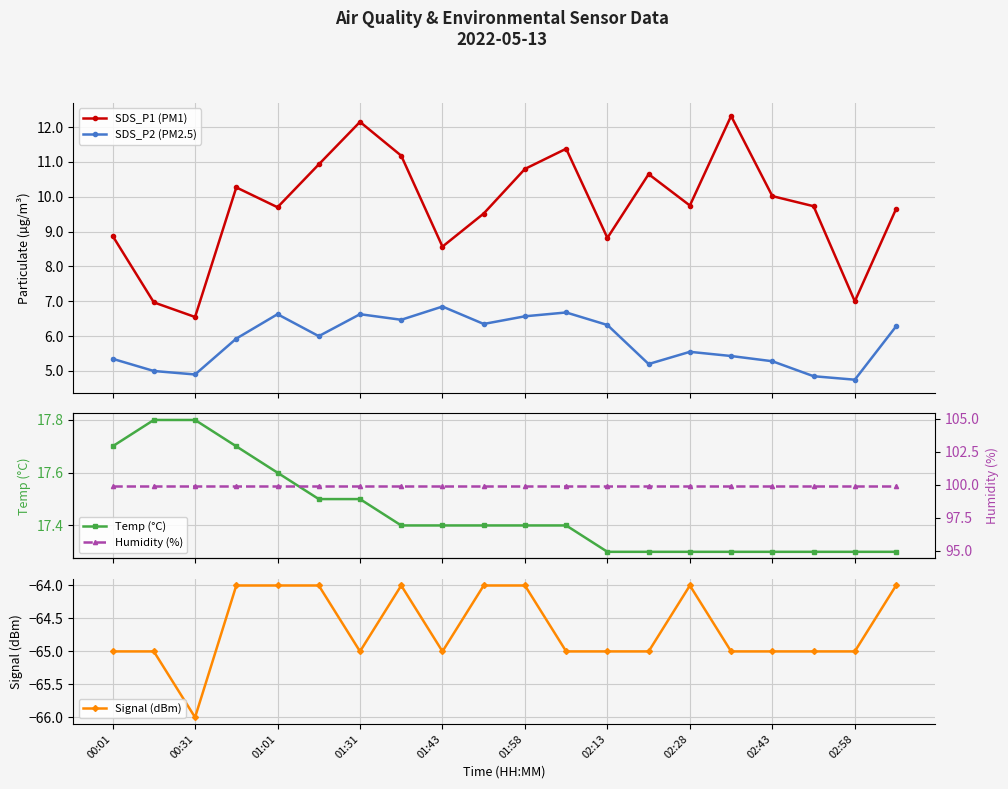

What is the maximum value for SDS_P1 (PM1)?

12.3